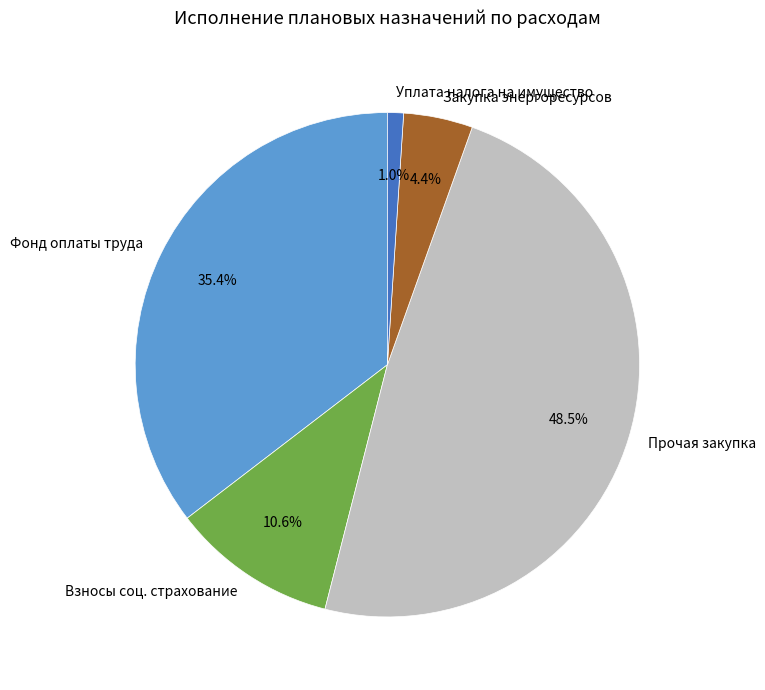

Which category has the biggest portion of the pie?

Прочая закупка